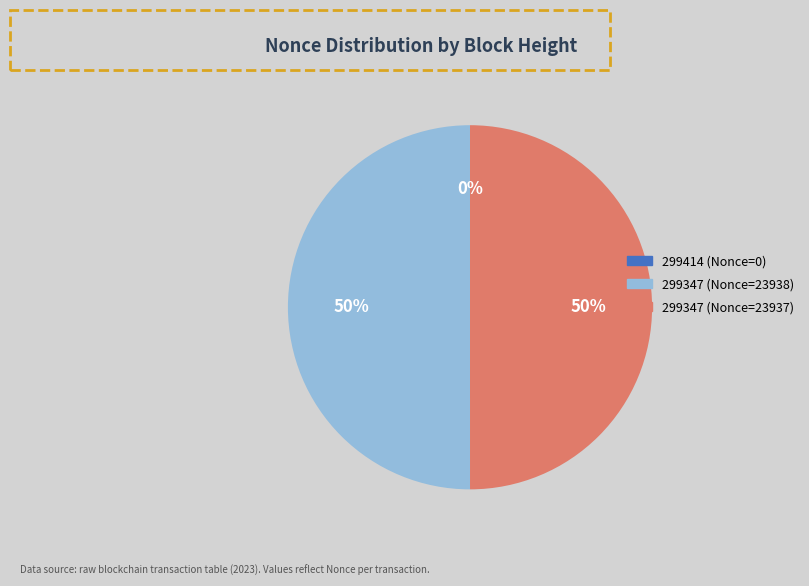

Is the sum of 299347 (Nonce=23937) and 299347 (Nonce=23938) greater than half?

Yes